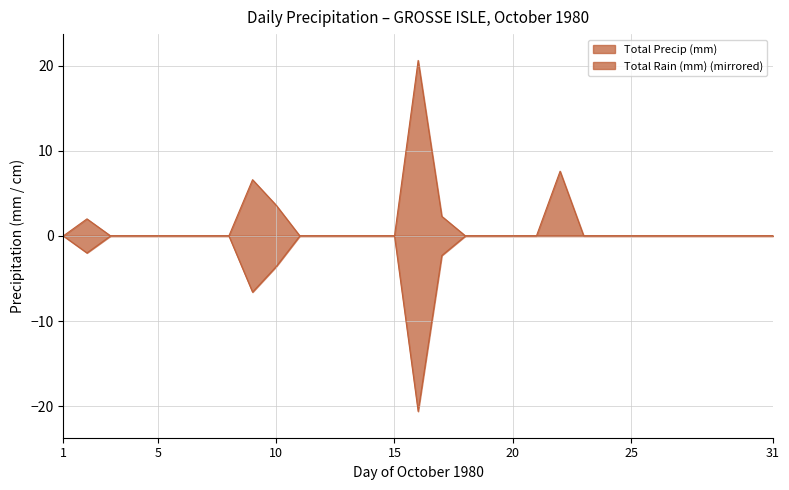

How many distinct data groups are displayed?

2